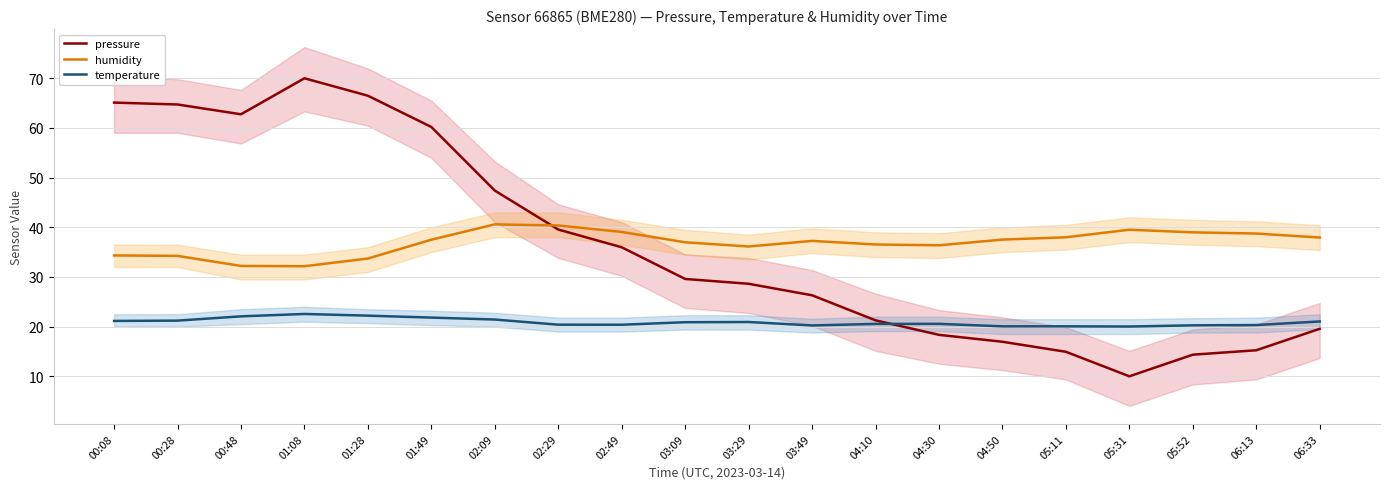

What are all the series names shown in the legend?

pressure, humidity, temperature